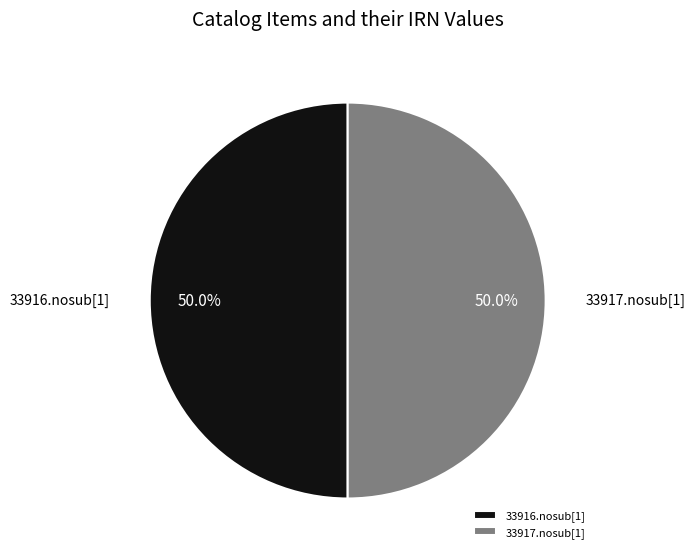

To the nearest percent, what is the average slice percentage?

50%